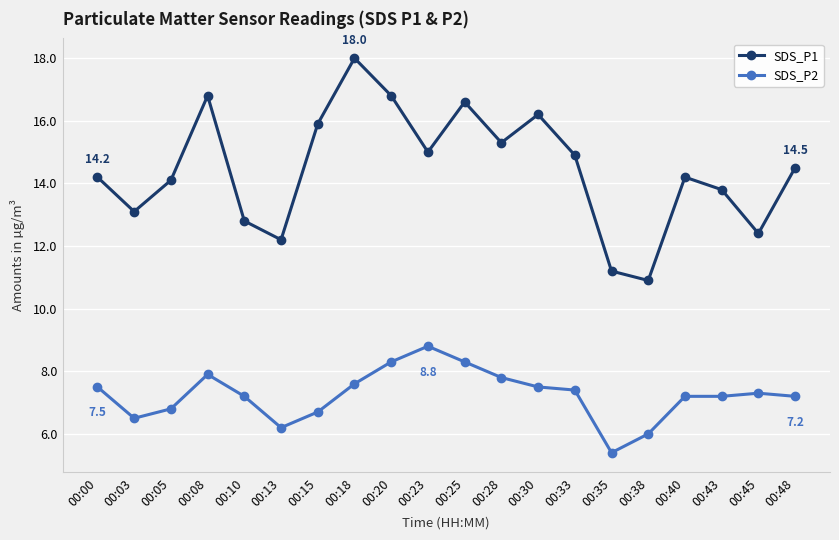

List the series in order of their overall mean, lowest first.

SDS_P2, SDS_P1